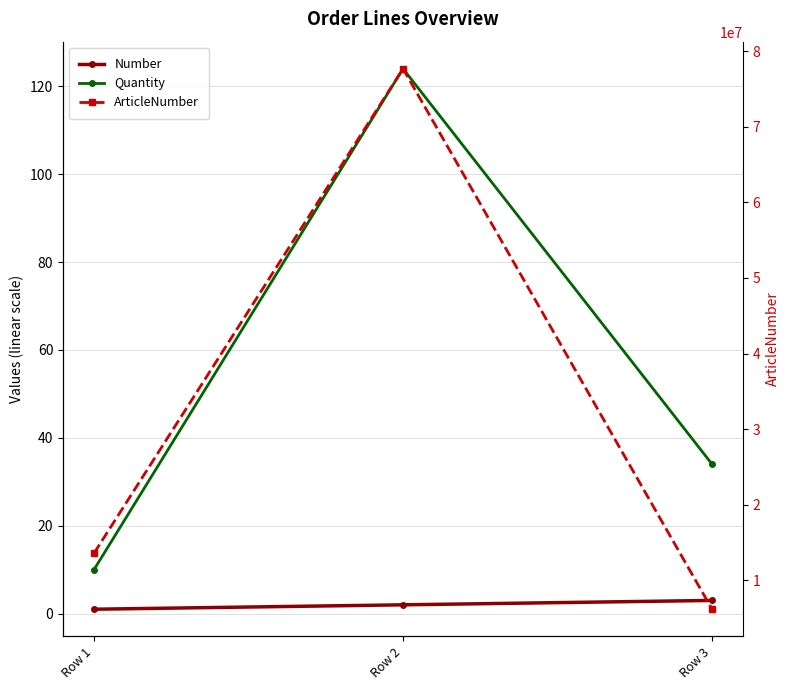

Rank the series by their maximum value, from highest to lowest.

ArticleNumber, Quantity, Number